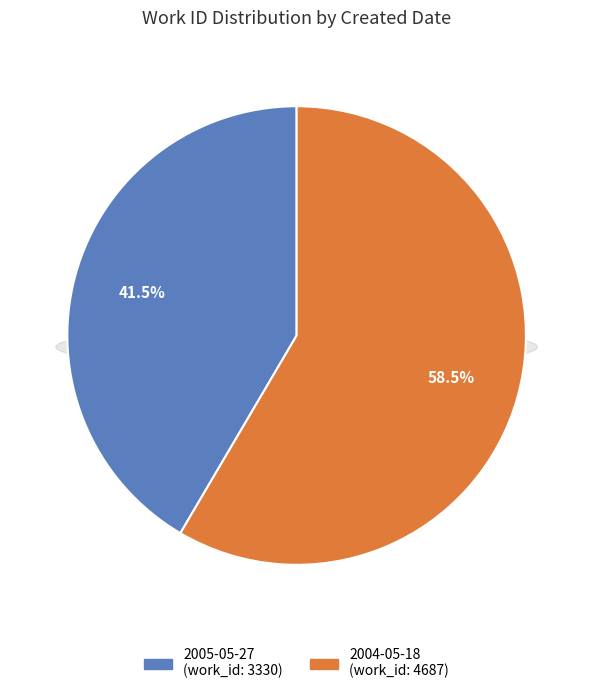

True or false: 2005-05-27 accounts for 28% of the total.

False